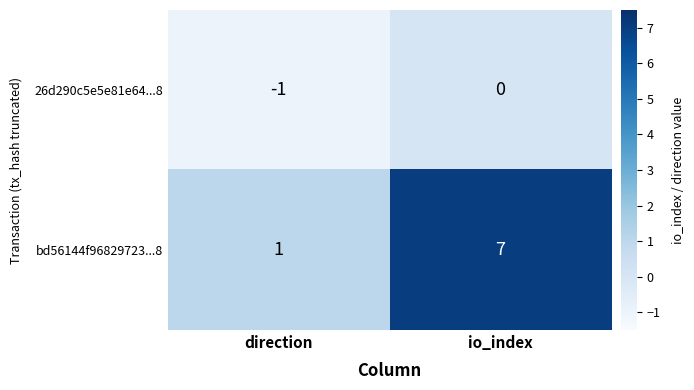

Rank the series by their average value, from highest to lowest.

bd56144f96829723...8, 26d290c5e5e81e64...8